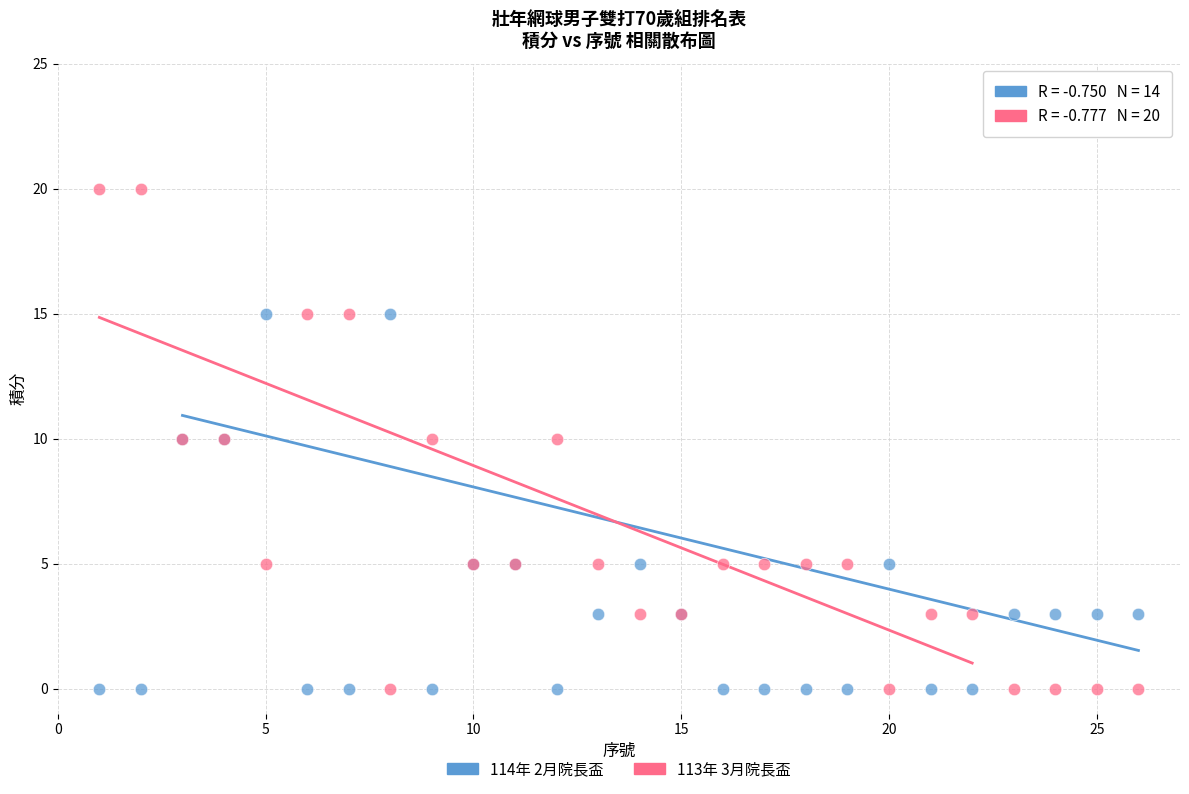

Which series has the largest Y range (max minus min)?

113年 3月院長盃